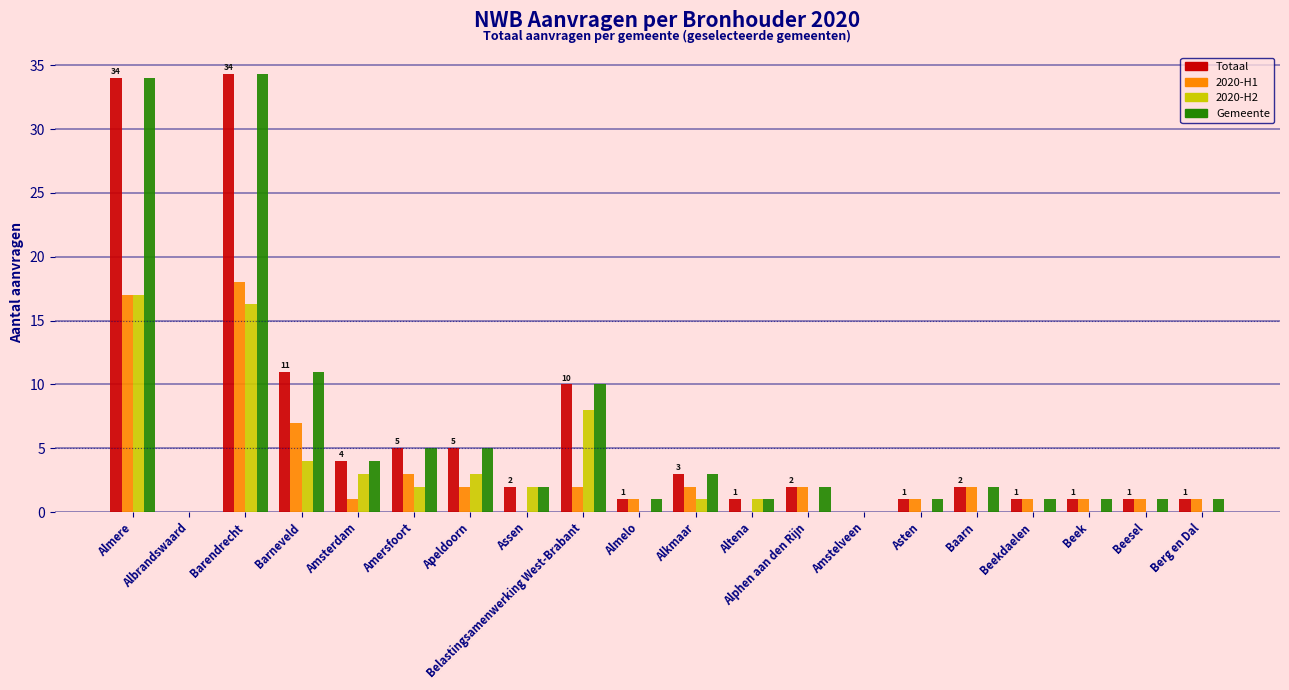

What is the total value across all series at Asten?

3.0